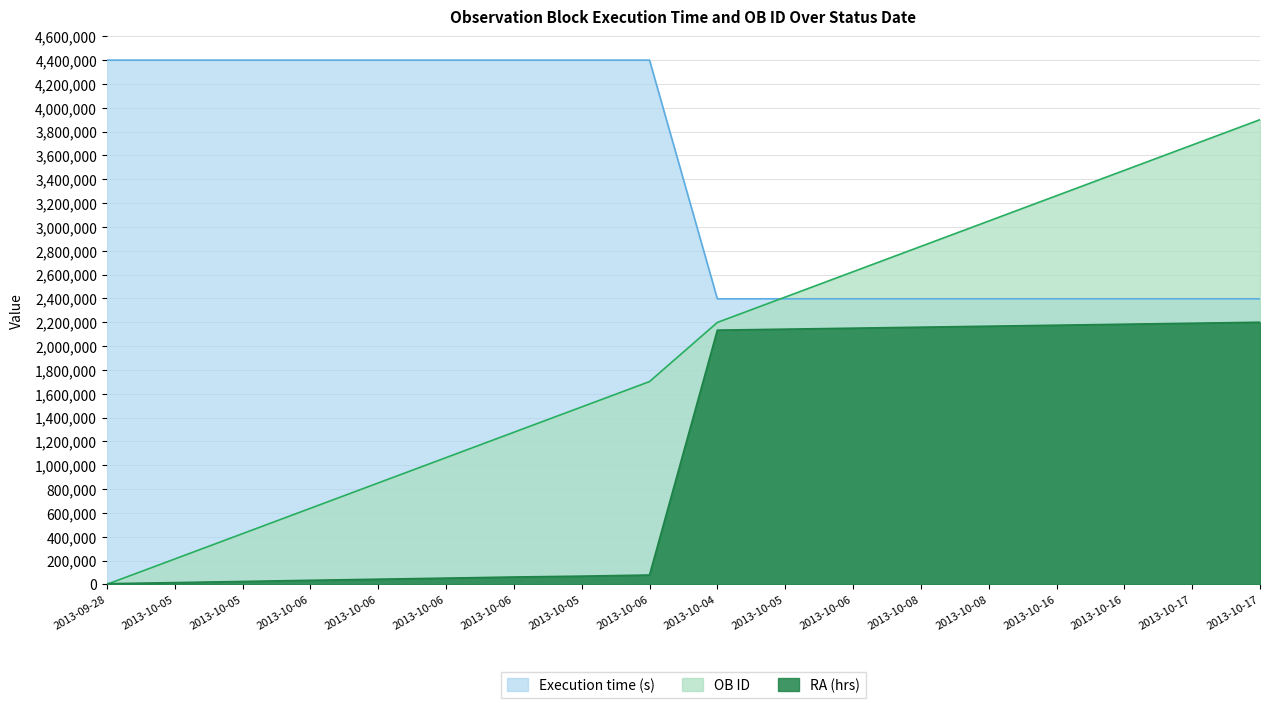

What are all the series names shown in the legend?

Execution time (s), OB ID, RA (hrs)